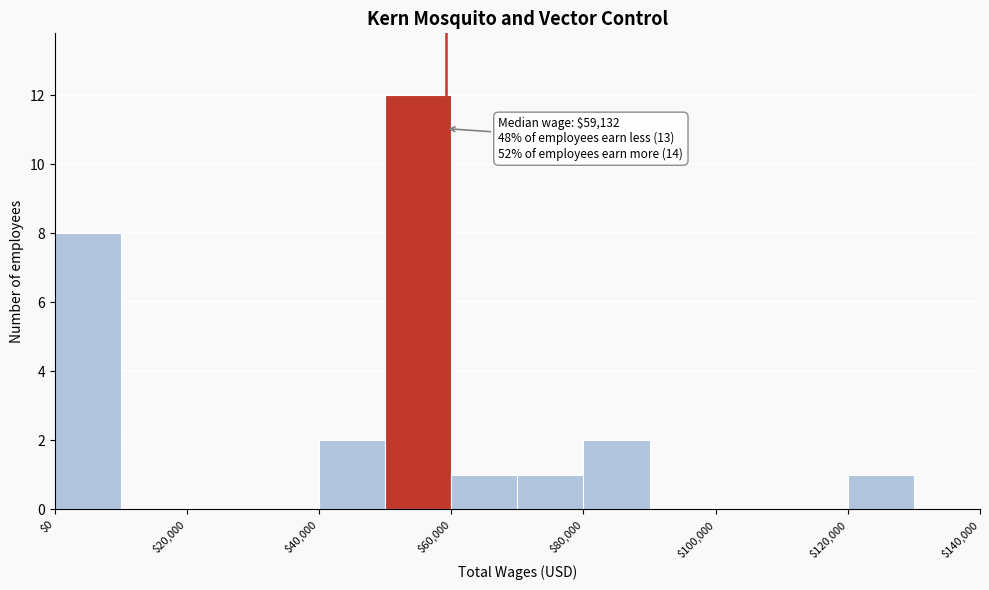

Which range on the x-axis has the tallest bar?

50000 to 60000